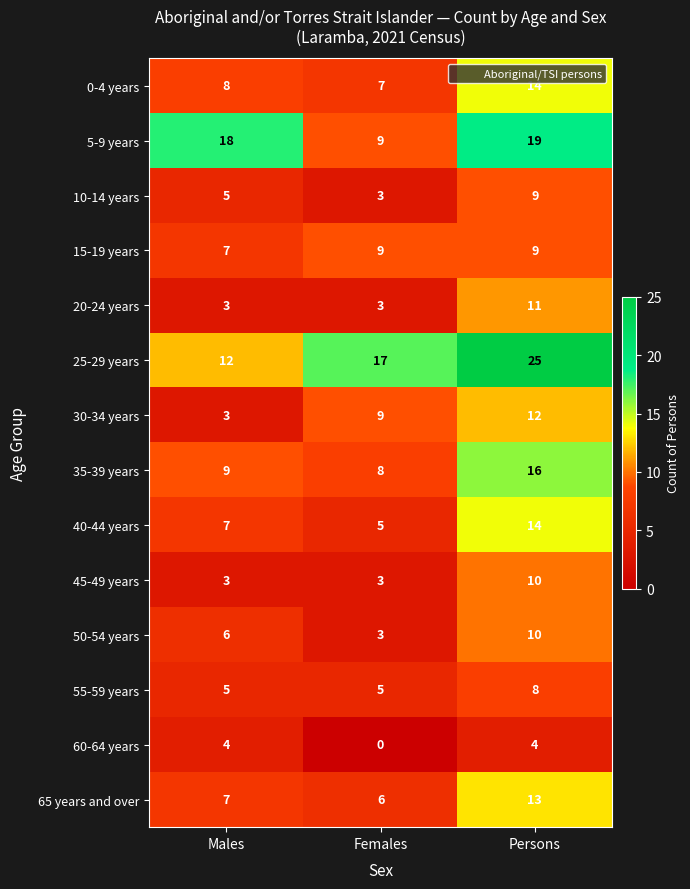

Which series has the widest spread of values?

25-29 years